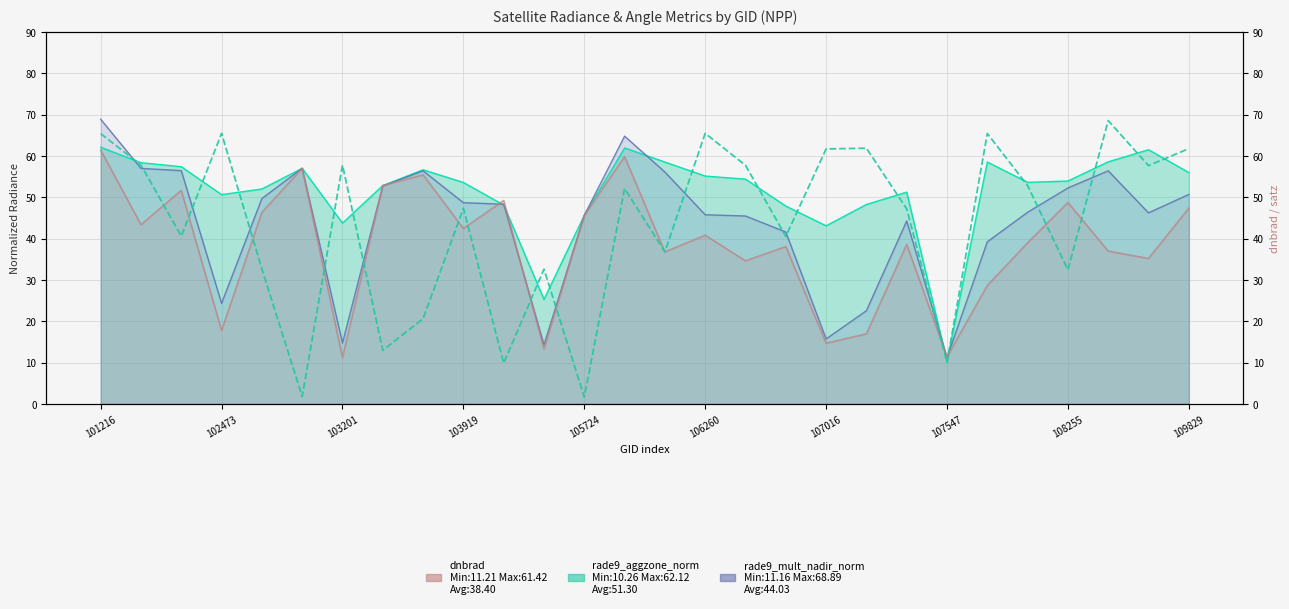

Does the chart display data point markers on the line(s)?

No